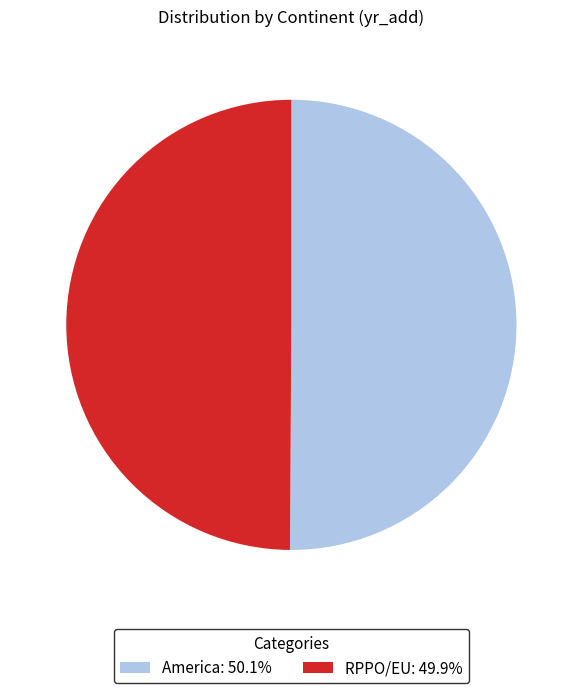

How many slices are in this pie chart?

2